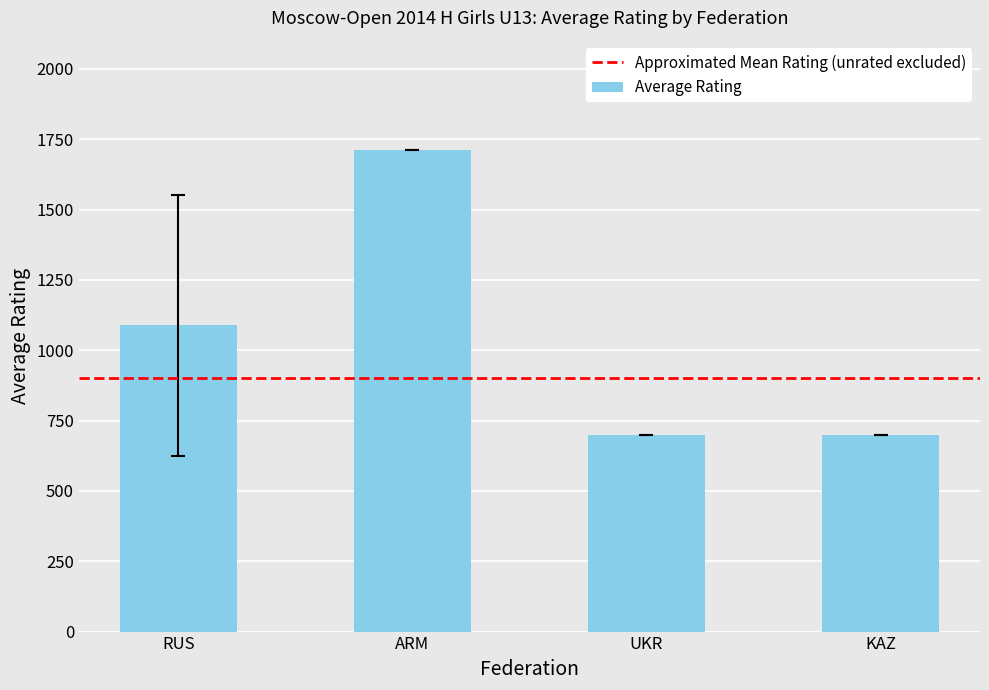

What is the value of the 2nd bar from the left?

1710.0